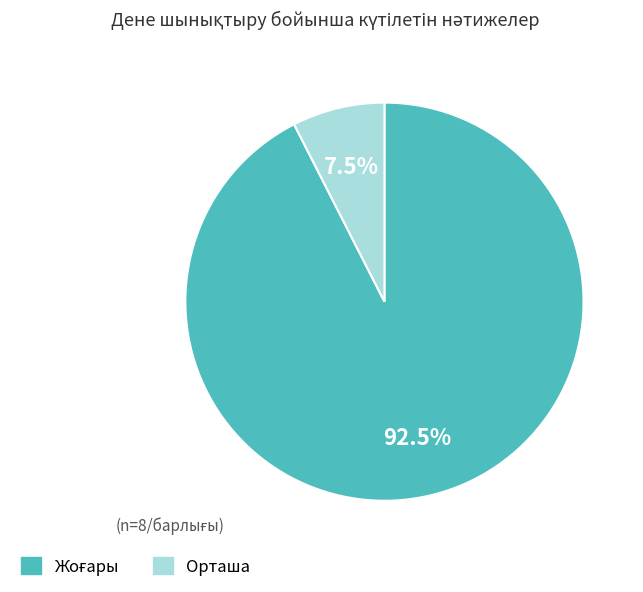

Which slice is the smallest?

Орташа